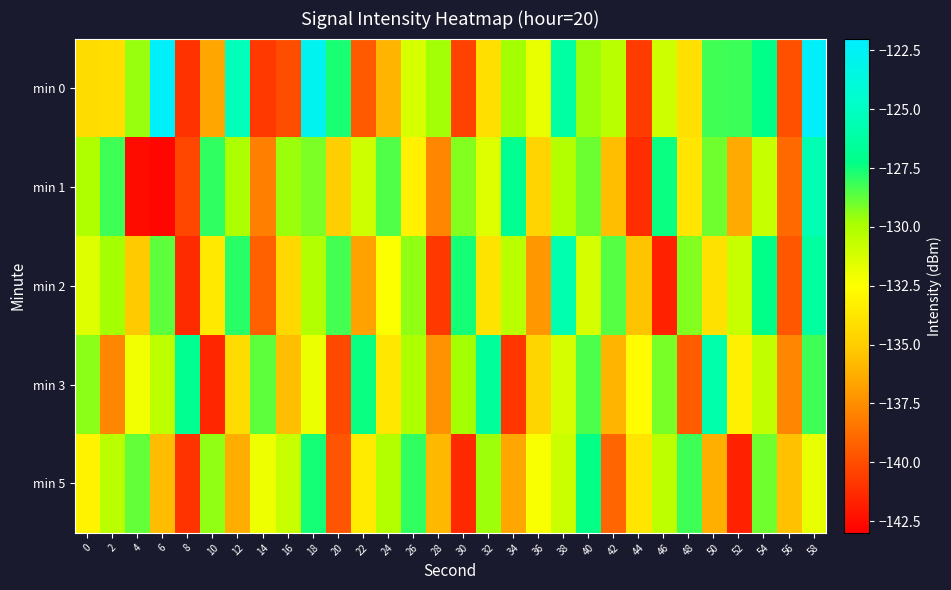

List the series in order of their peak value, highest first.

min 0, min 1, min 2, min 3, min 5